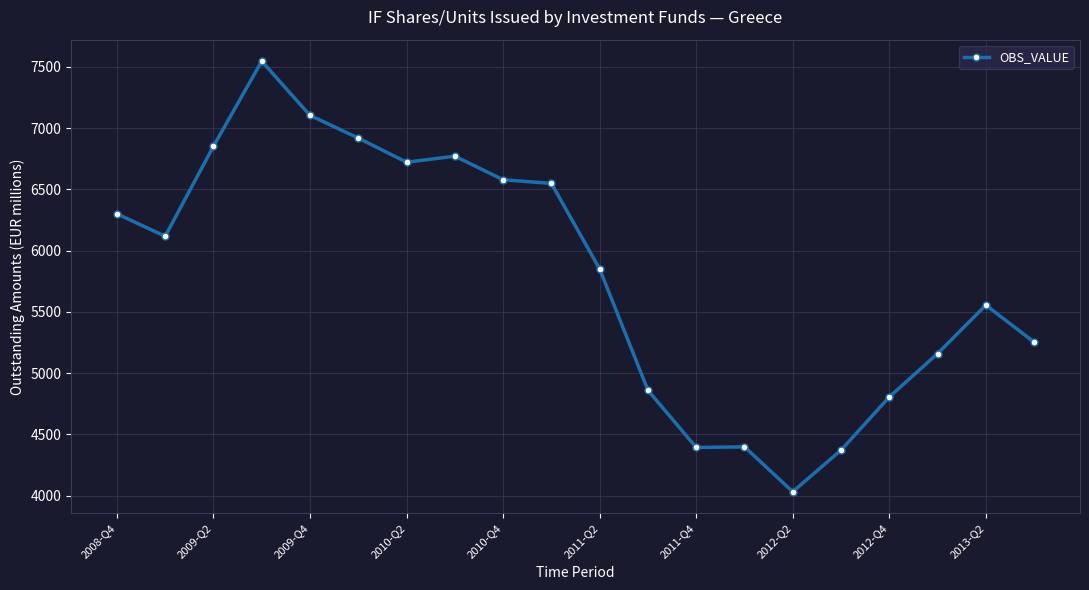

What is the difference between the maximum and minimum values?

3512